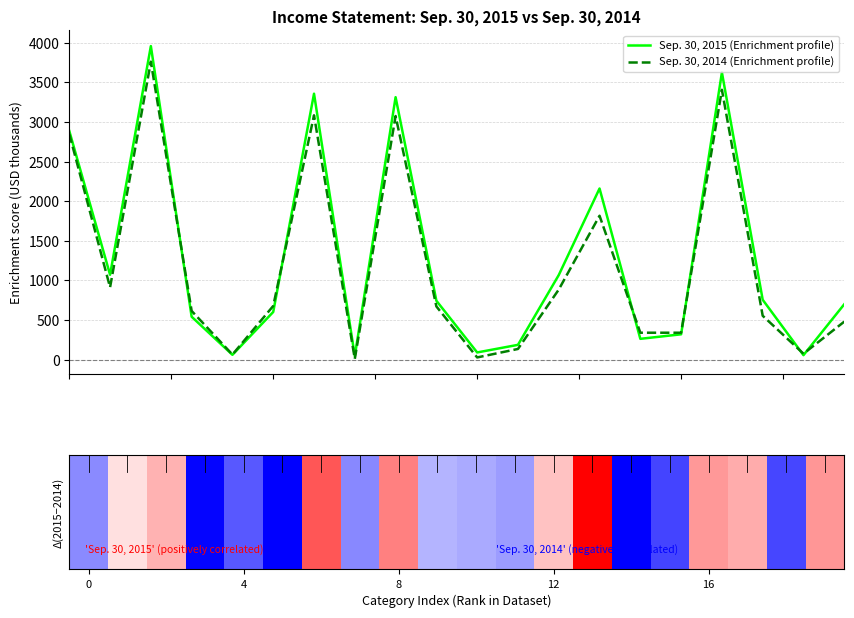

Reading right to left, extract all data points from this chart.

Sep. 30, 2015 (Enrichment profile): 699	56	755	3625	319	262	2160	1067	186	90	743	3313	44	3357	601	60	541	3958	1071	2887
Sep. 30, 2014 (Enrichment profile): 479	74	553	3406	339	339	1816	884	134	27	671	3075	9	3084	677	63	614	3761	912	2849